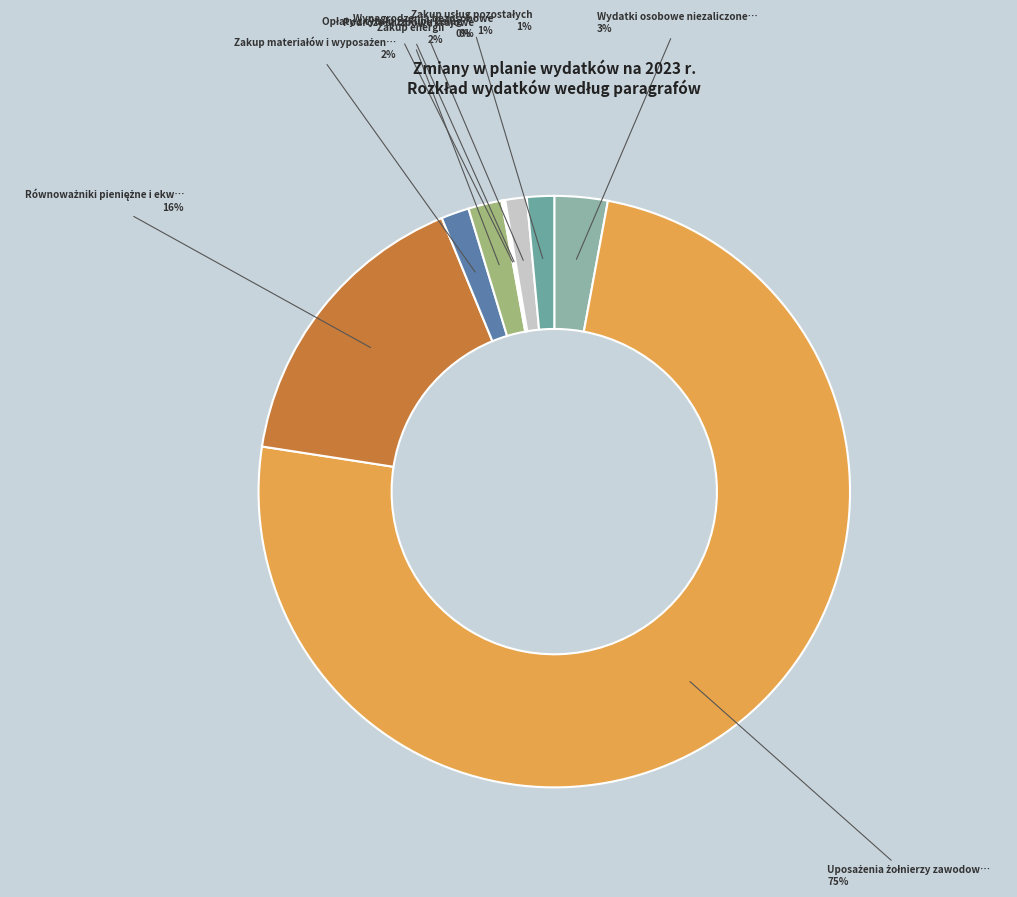

How many segments does this pie chart have?

9